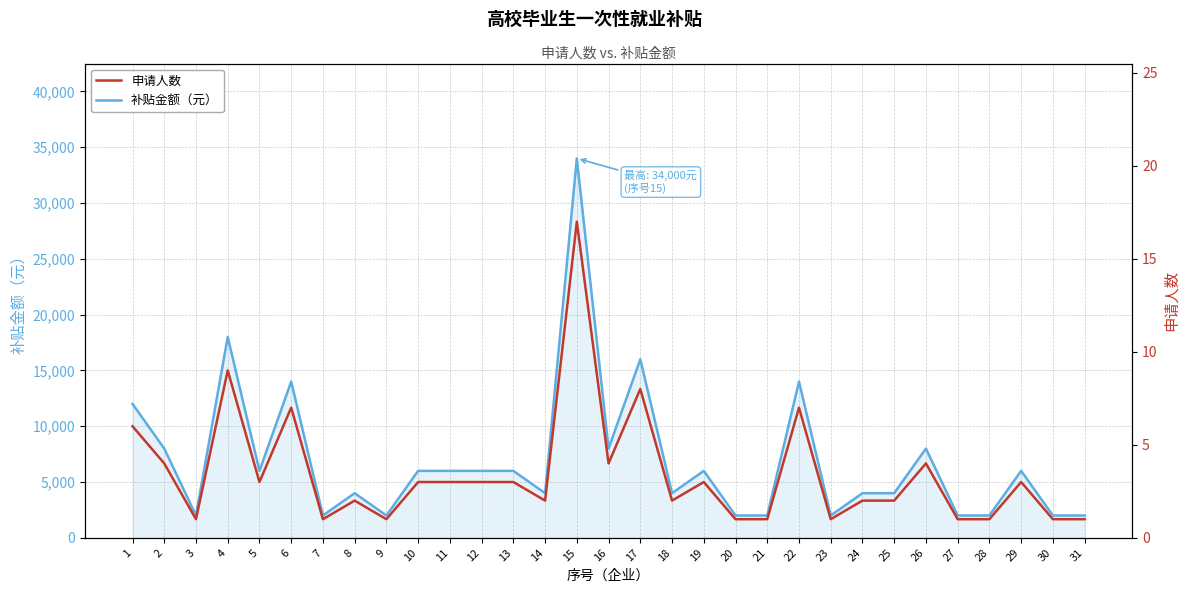

Reading right to left, what are all the values shown in this chart?

补贴金额（元）: 31=2000	30=2000	29=6000	28=2000	27=2000	26=8000	25=4000	24=4000	23=2000	22=14000	21=2000	20=2000	19=6000	18=4000	17=16000	16=8000	15=34000	14=4000	13=6000	12=6000	11=6000	10=6000	9=2000	8=4000	7=2000	6=14000	5=6000	4=18000	3=2000	2=8000	1=12000
申请人数: 31=1	30=1	29=3	28=1	27=1	26=4	25=2	24=2	23=1	22=7	21=1	20=1	19=3	18=2	17=8	16=4	15=17	14=2	13=3	12=3	11=3	10=3	9=1	8=2	7=1	6=7	5=3	4=9	3=1	2=4	1=6